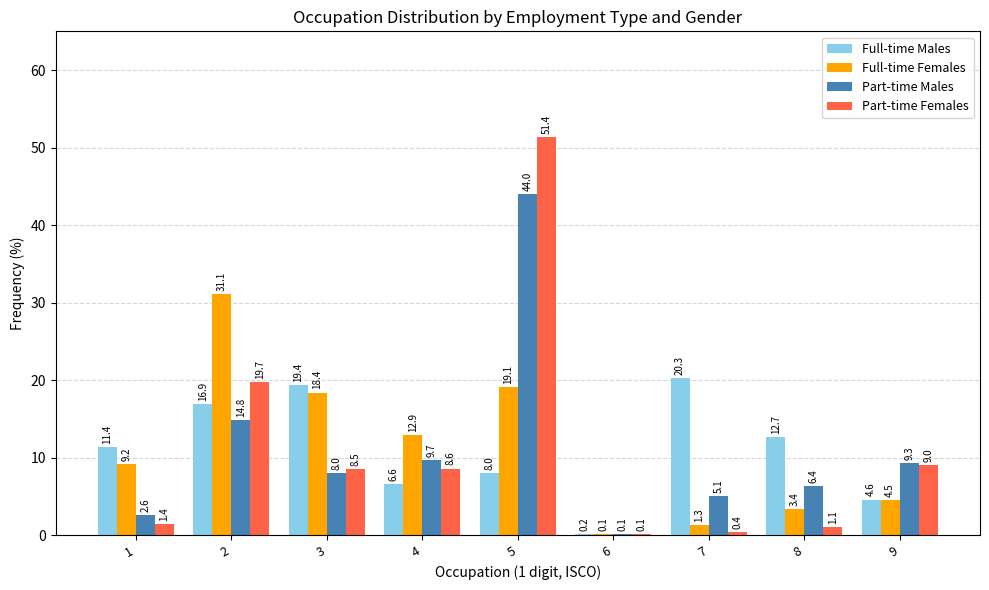

What are all the series names shown in the legend?

Full-time Males, Full-time Females, Part-time Males, Part-time Females